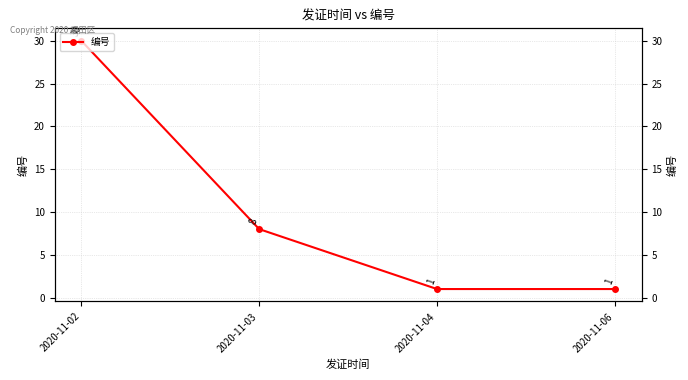

Rank the categories by value from highest to lowest.

2020-11-02, 2020-11-03, 2020-11-04, 2020-11-06